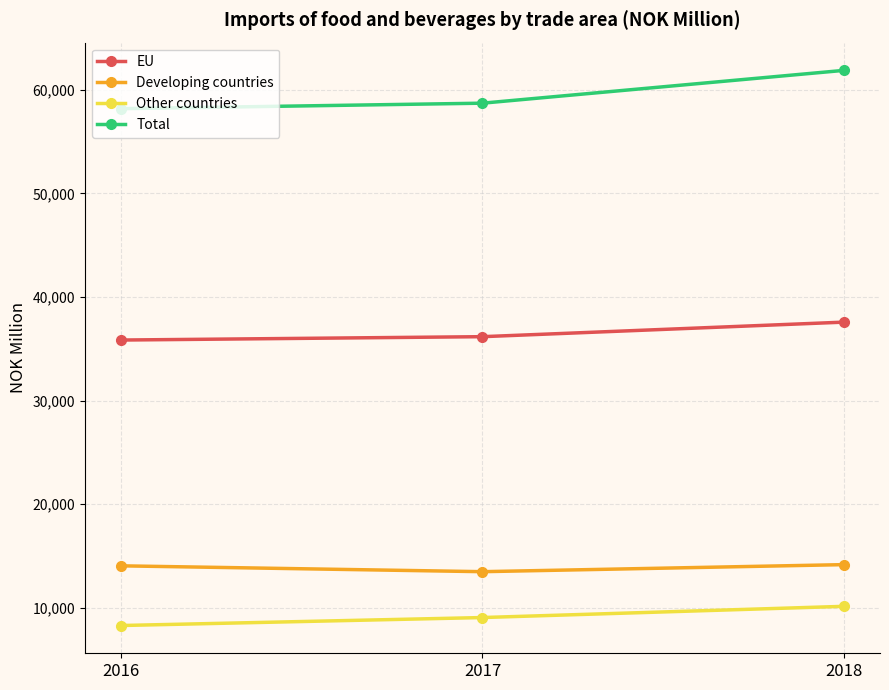

What are all the series names shown in the legend?

EU, Developing countries, Other countries, Total